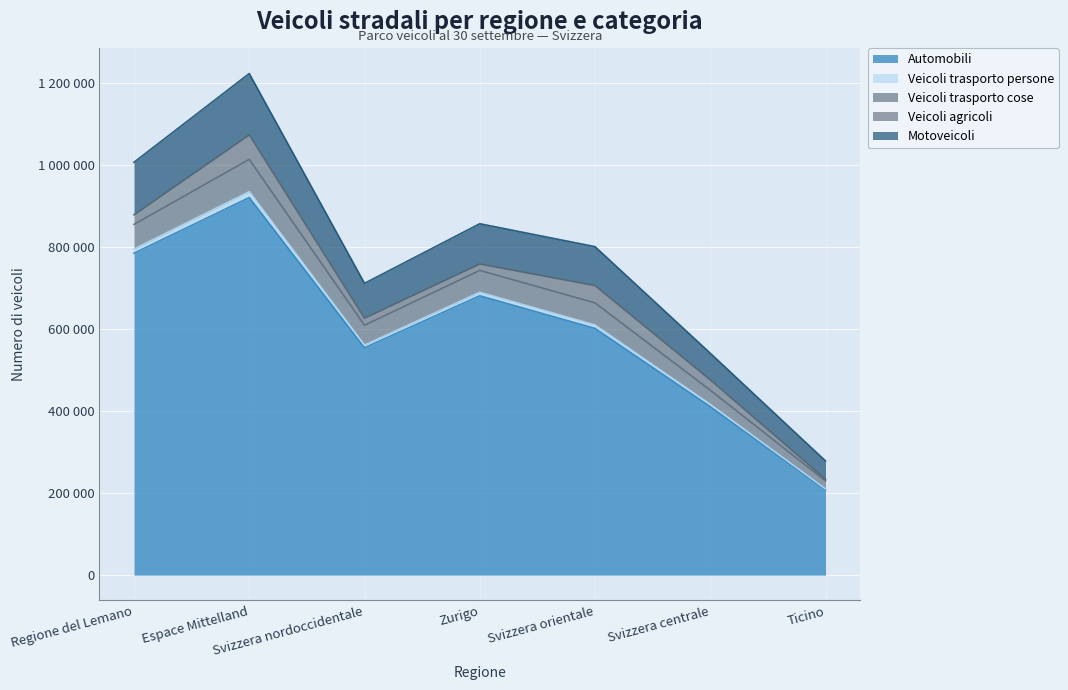

Between Regione del Lemano and Svizzera orientale, which is larger?

Regione del Lemano